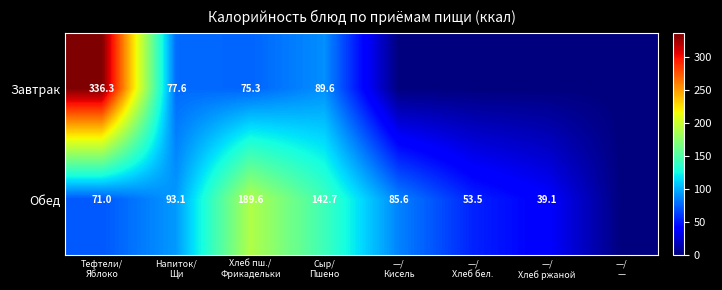

What is the difference between the maximum and second lowest values in the Завтрак series?

336.3